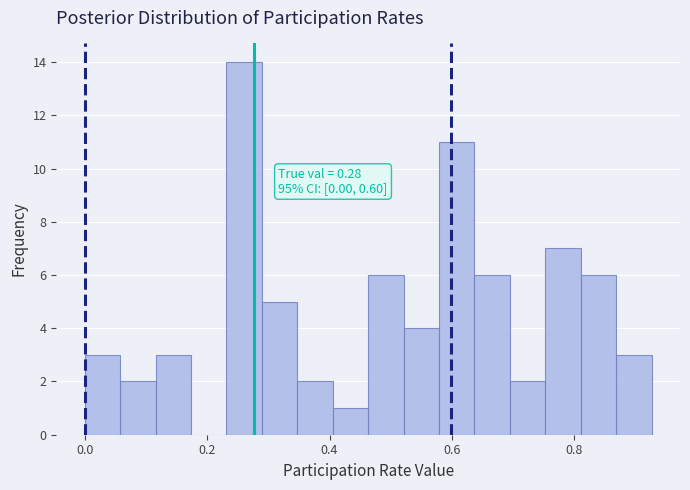

Read against the x-axis, roughly where is the centre of the tallest bar?

0.26